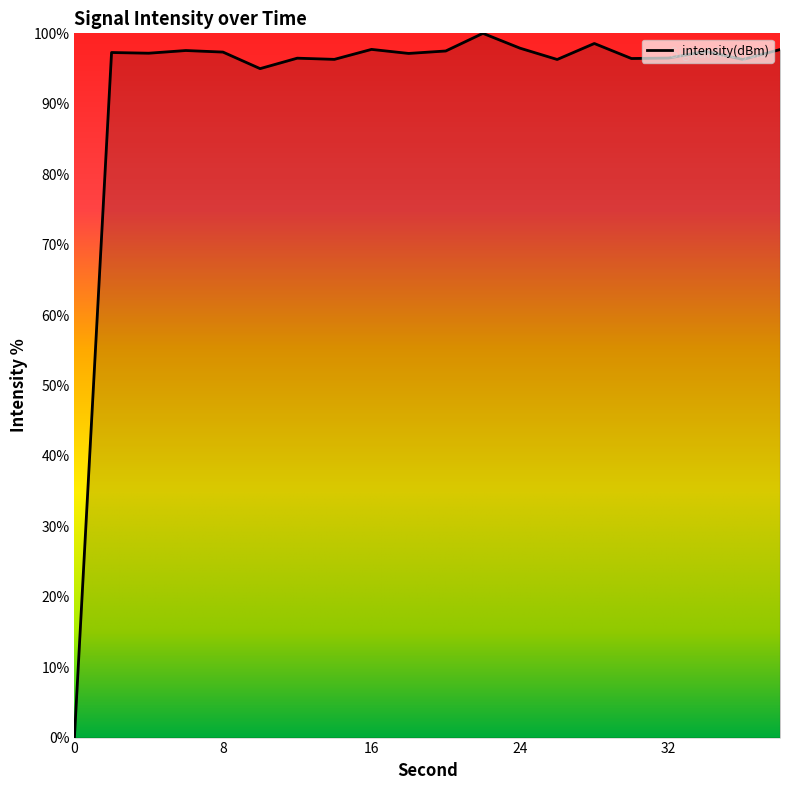

What is the greatest value displayed?

100.0